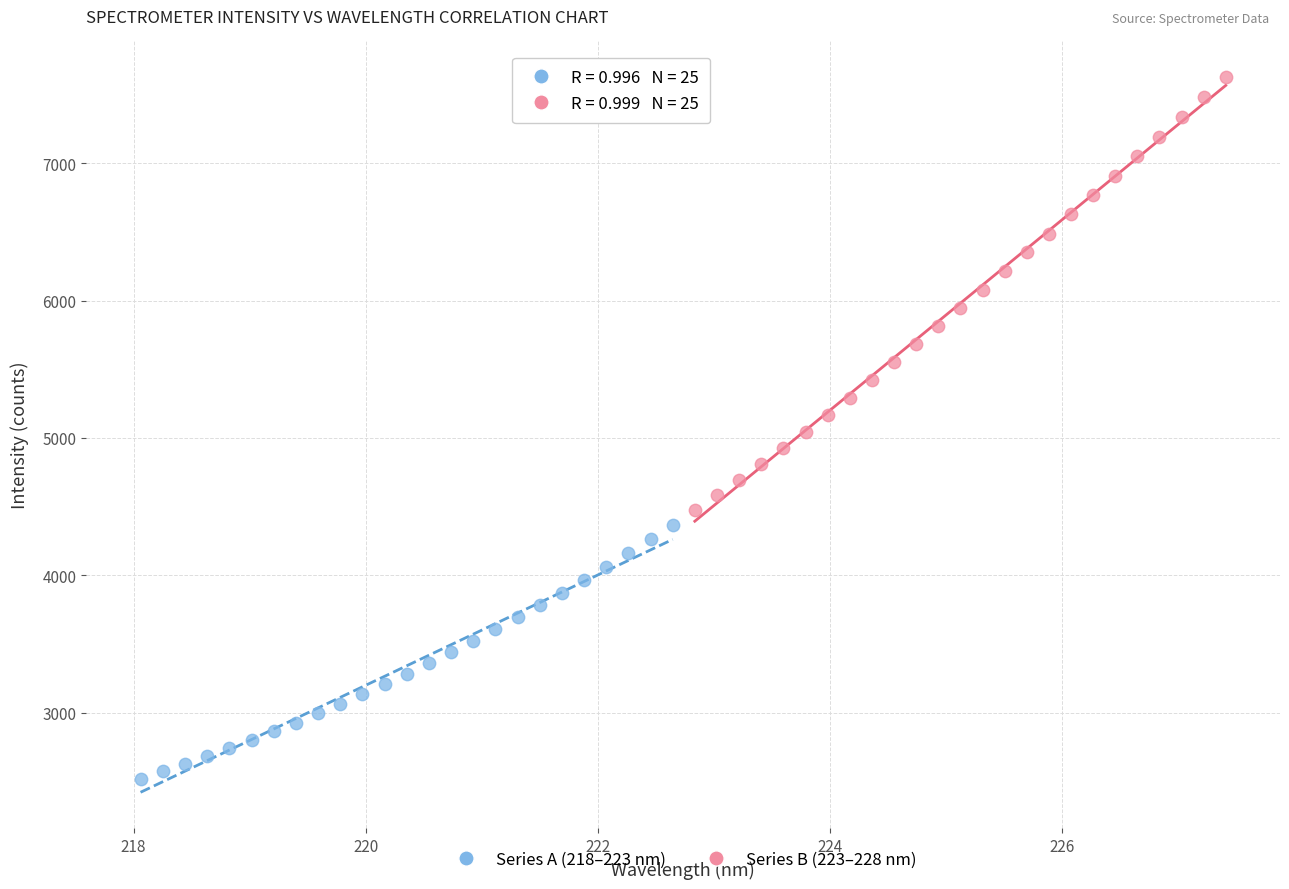

Which series contains the lowest Y value?

Series A (218–223 nm)